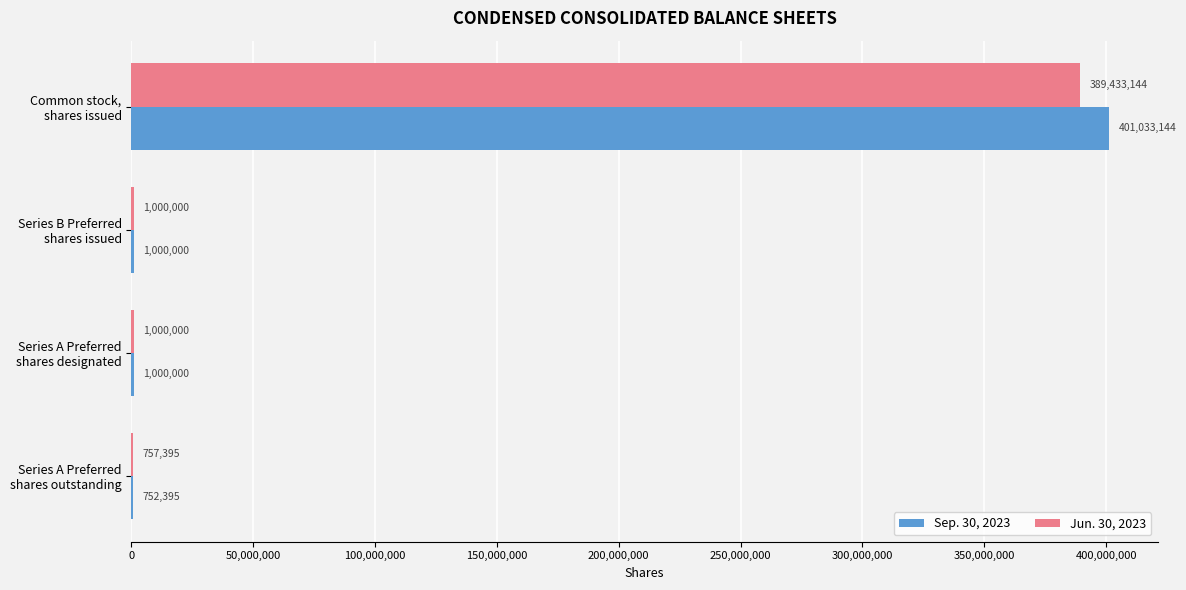

What is the greatest value displayed?

401033144